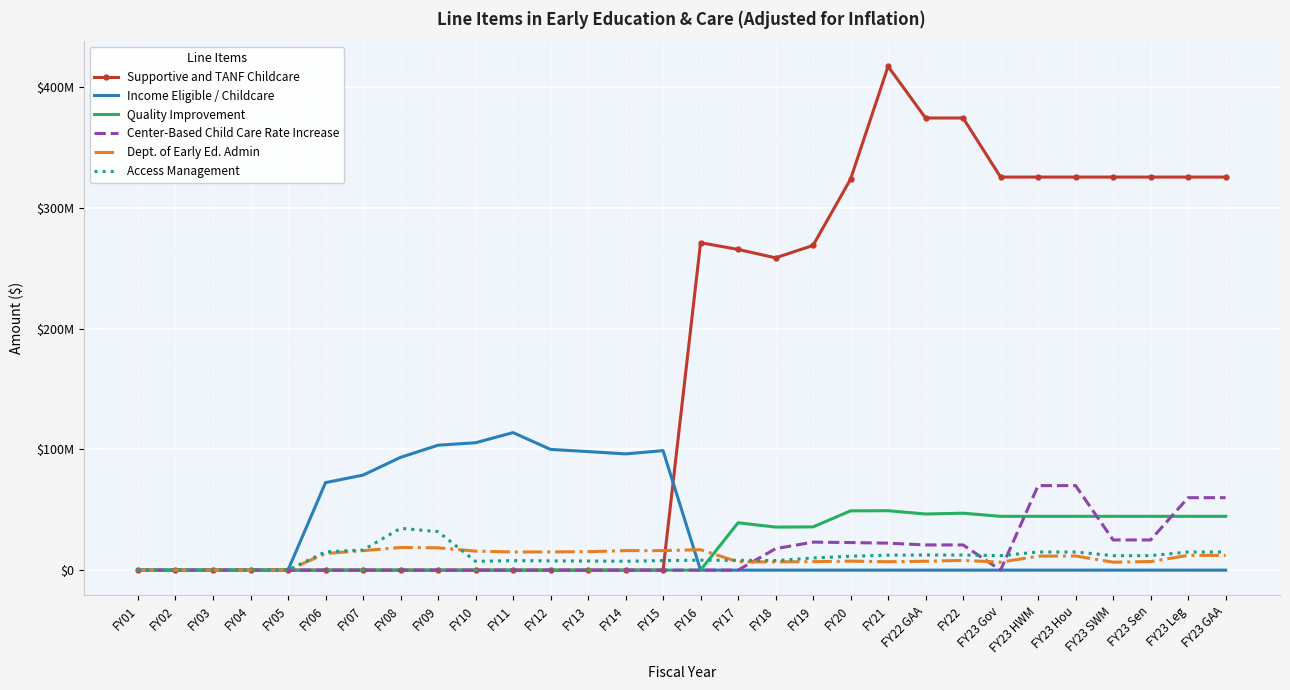

What is the sum of all Quality Improvement values?

614460496